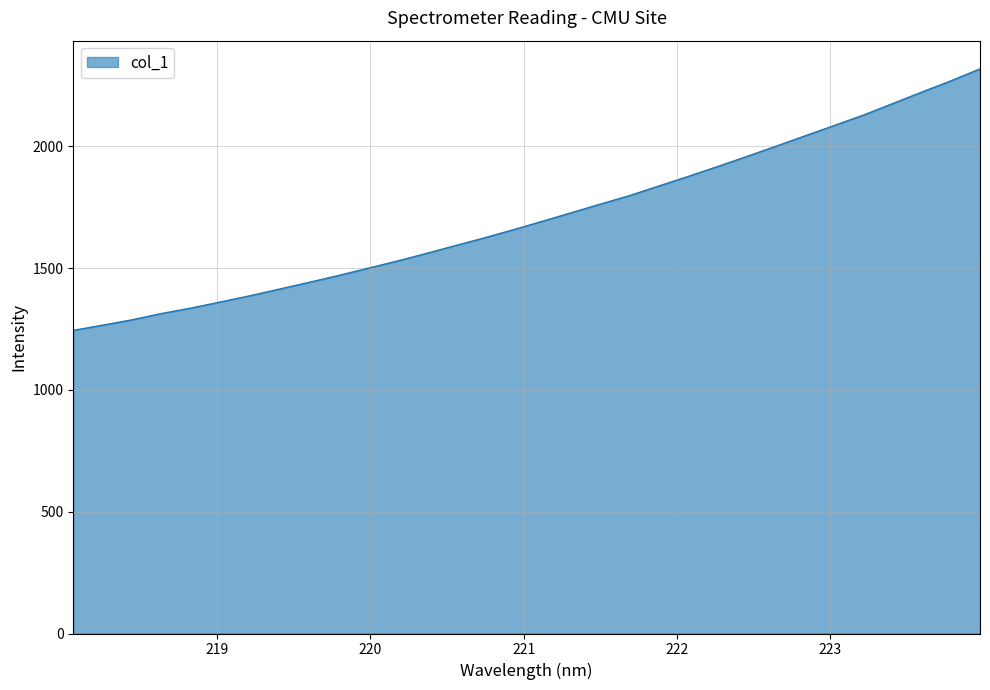

What is the greatest value displayed?

2317.9